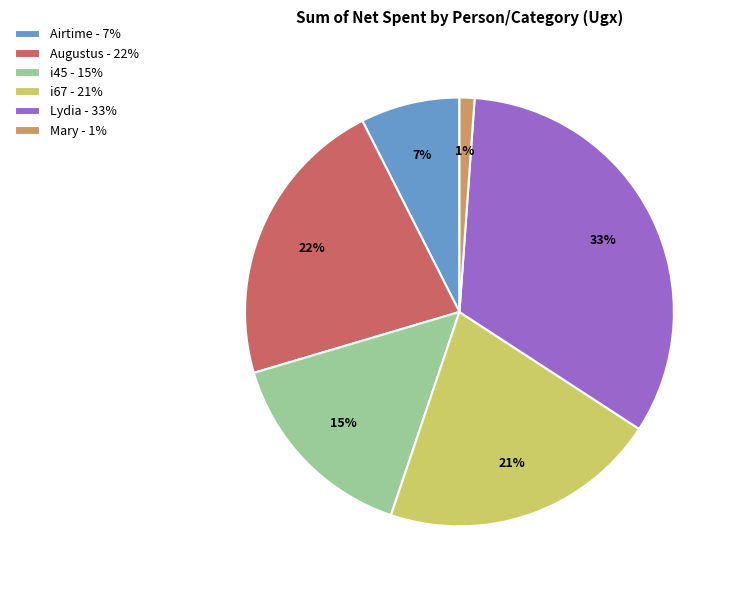

To the nearest percent, what percentage of the pie is Mary?

1%